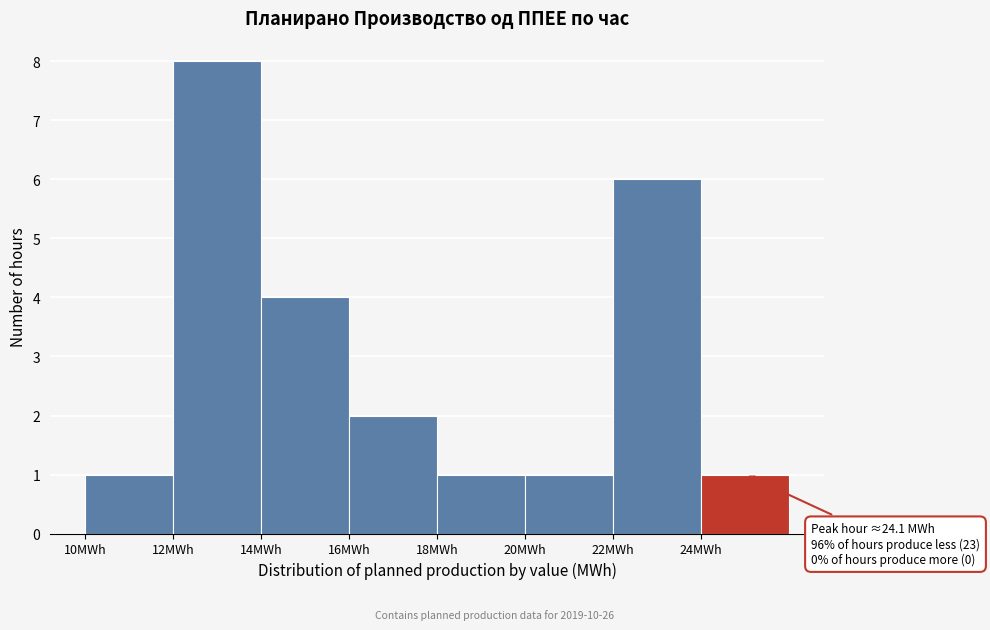

Which range on the x-axis has the tallest bar?

12 to 14